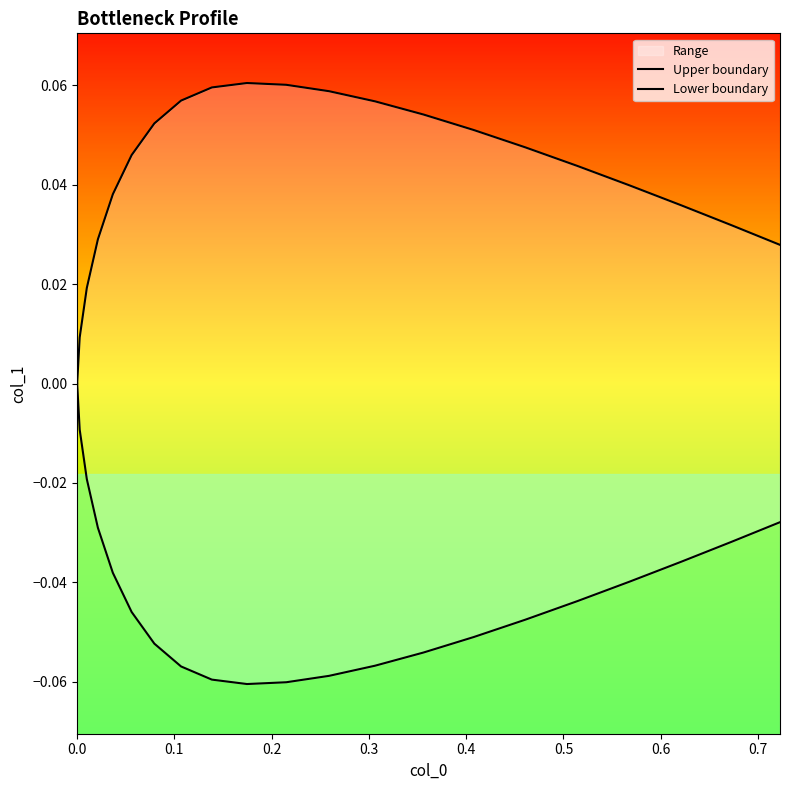

True or false: Lower boundary and Upper boundary intersect in this chart.

False